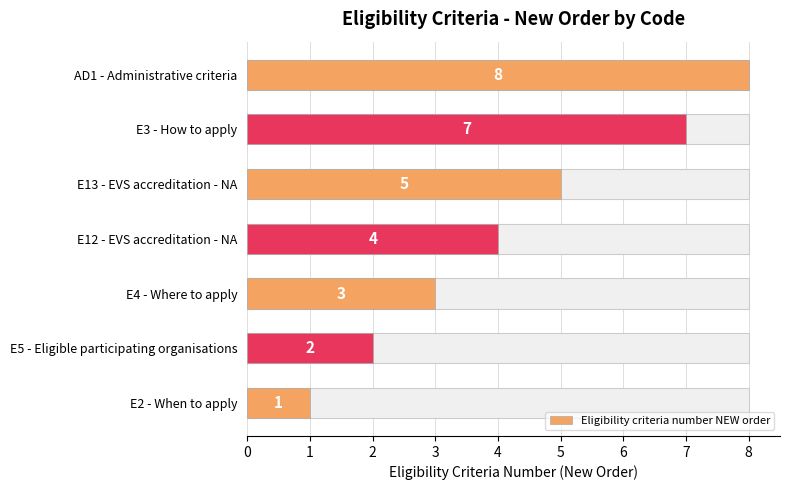

What is the sum of the values at AD1 - Administrative criteria and E13 - EVS accreditation - NA?

13